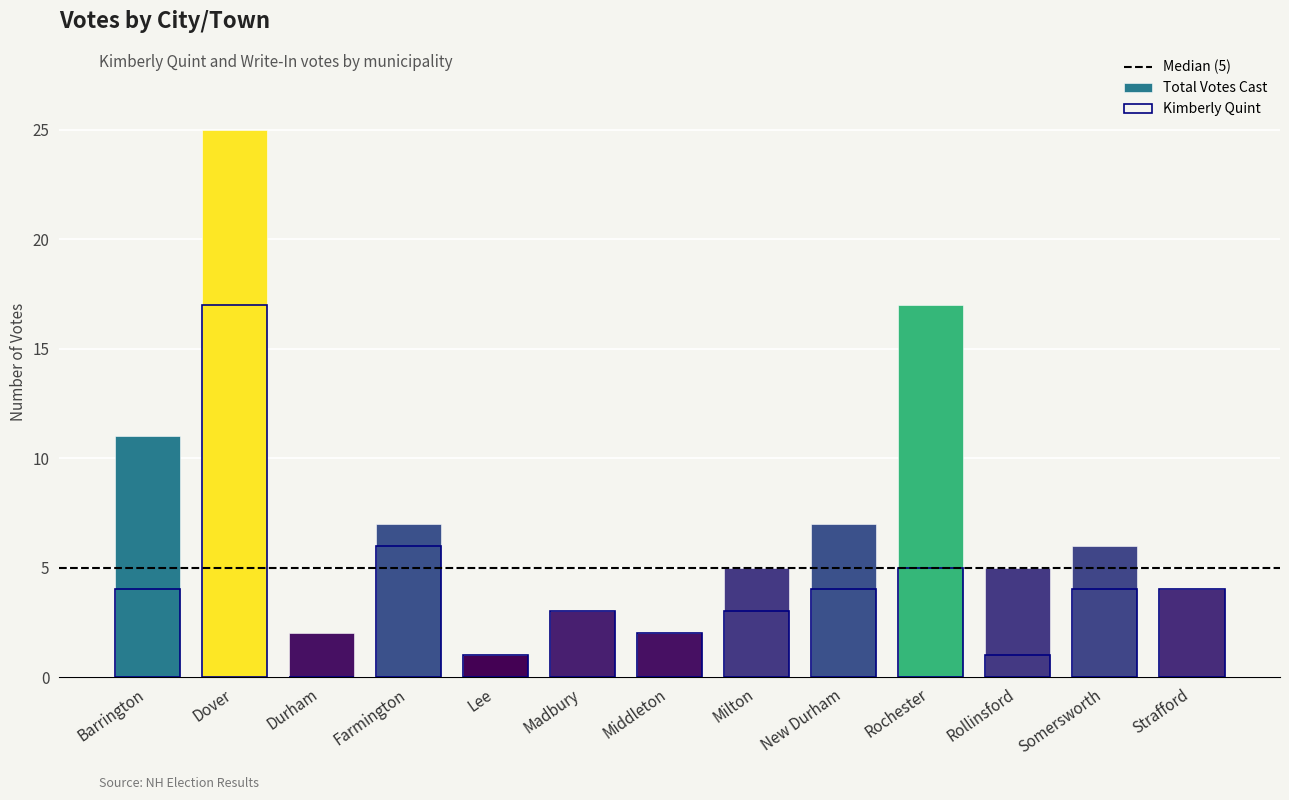

True or false: Total Votes Cast has a value of 7 at New Durham.

True